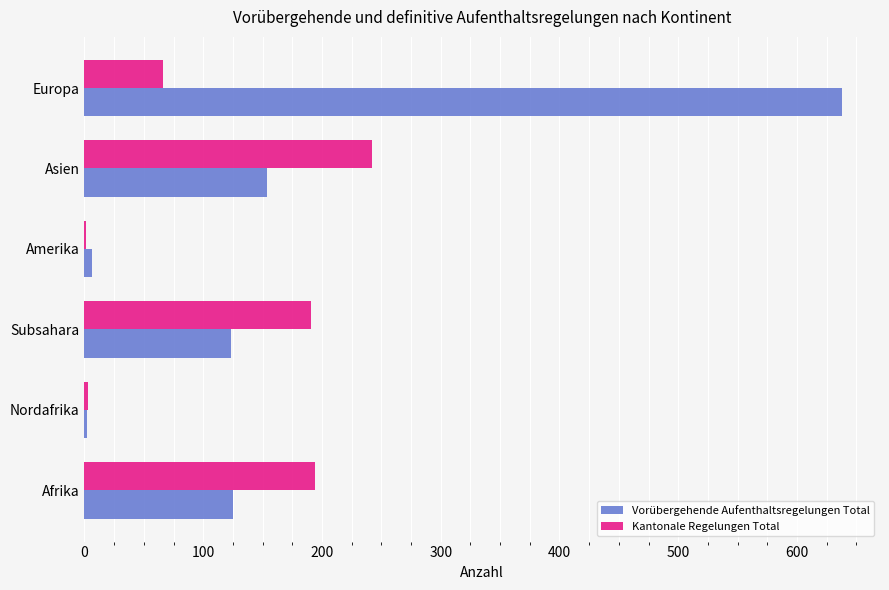

Where is Vorübergehende Aufenthaltsregelungen Total nearest to the value 320?

Asien